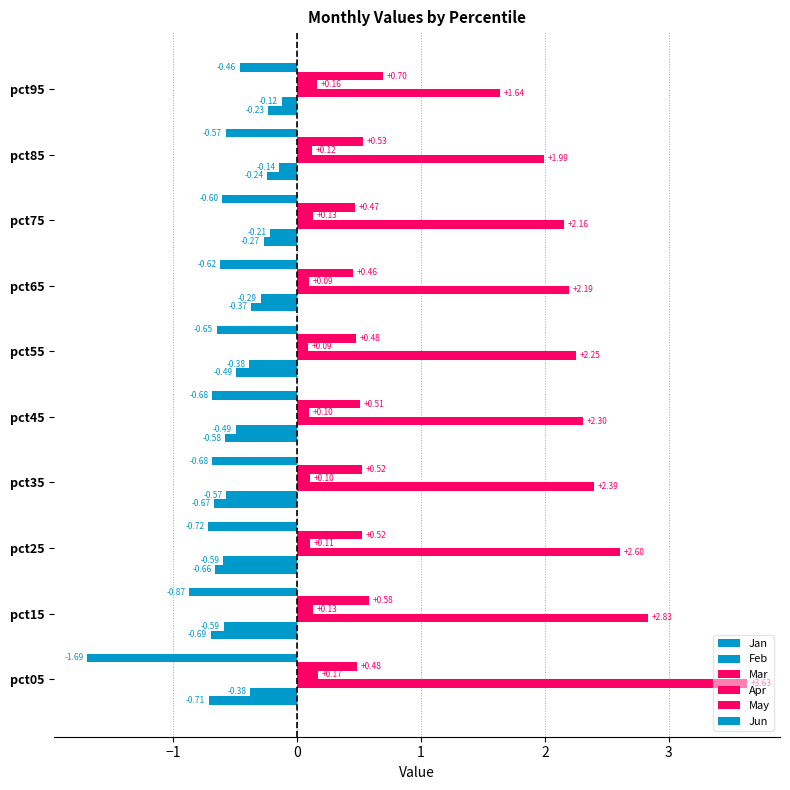

What is the value of the May bar at the 4th from the left?

0.5